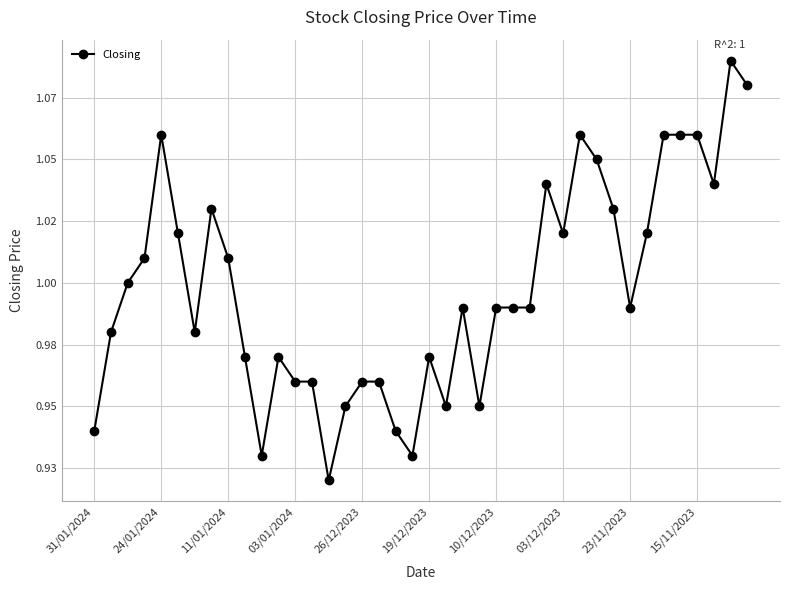

What is the label of the 19th point from the left?

18